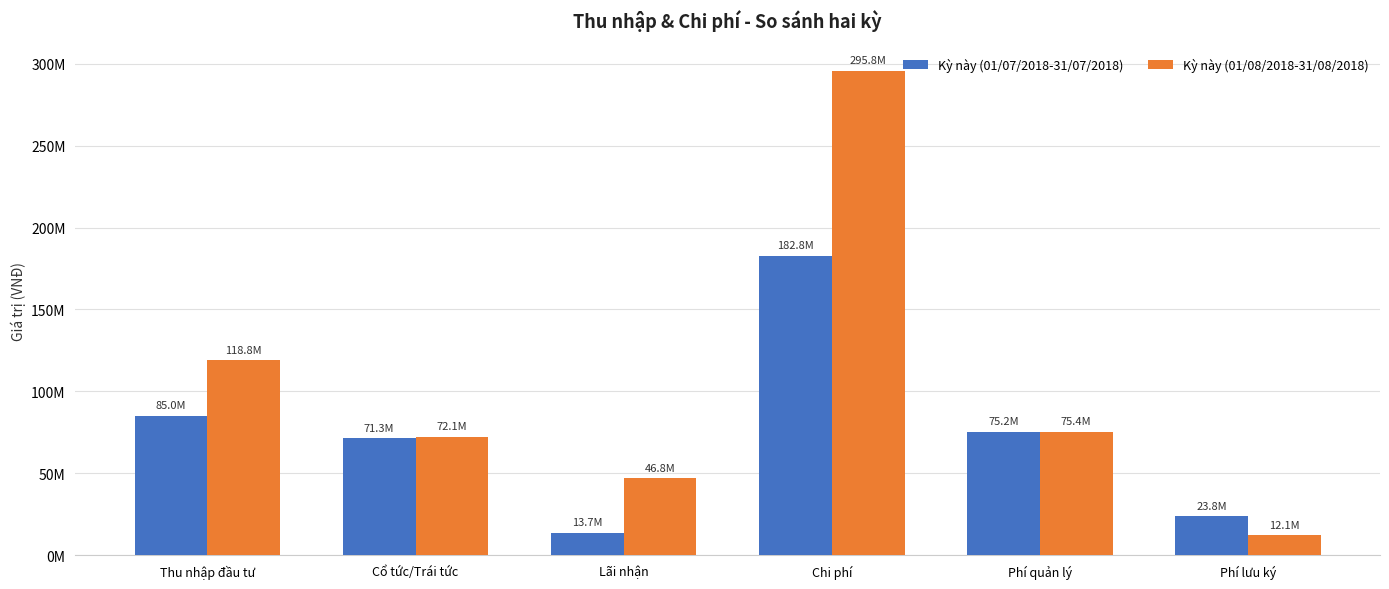

Which category has the lowest value in the Kỳ này (01/08/2018-31/08/2018) series?

Phí lưu ký